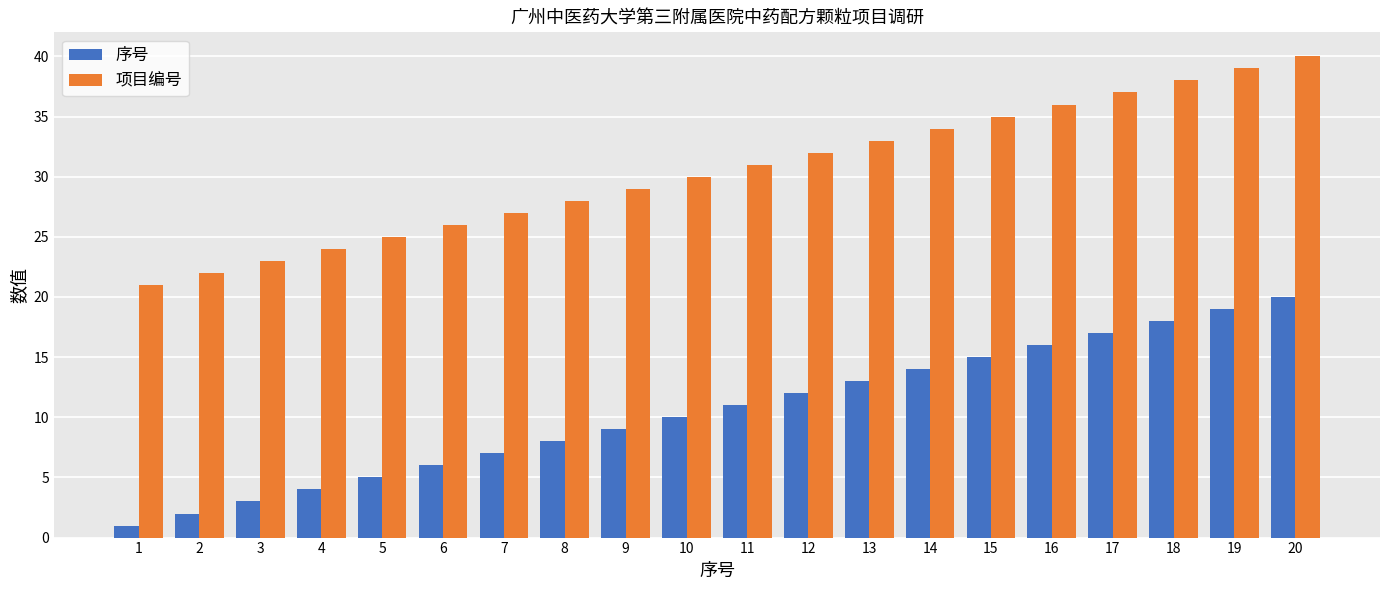

How many bars are there in total?

40